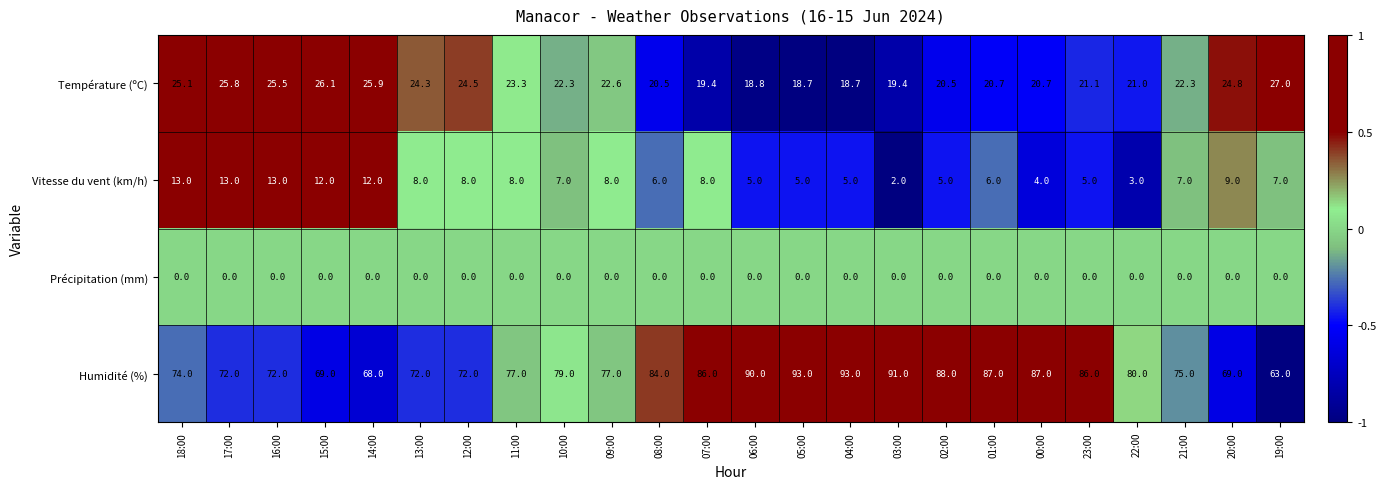

Which category has the highest value in the Température (ºC) series?

19:00